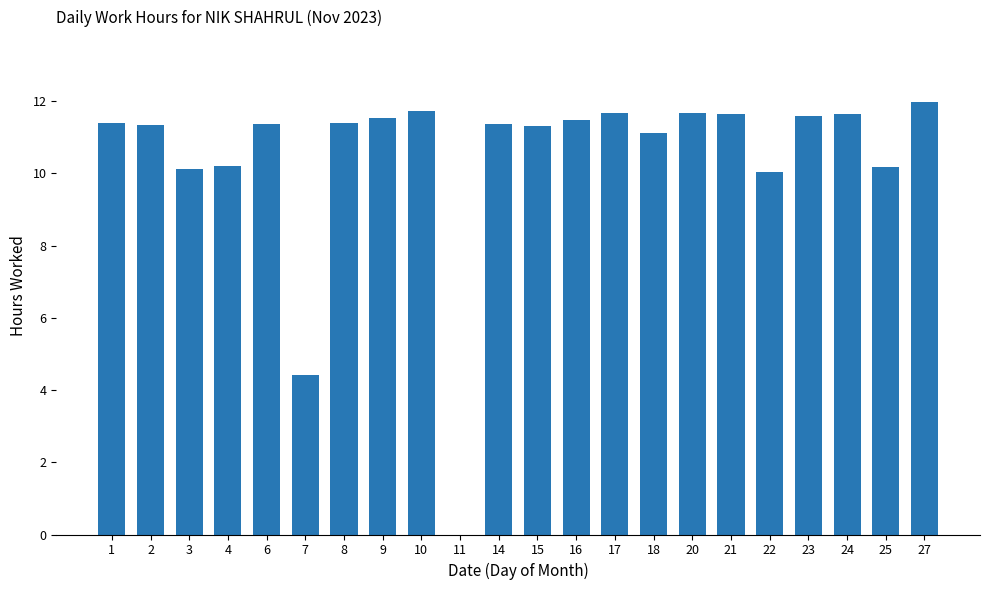

The chart shows a value of 19.9 at 21. True or false?

False